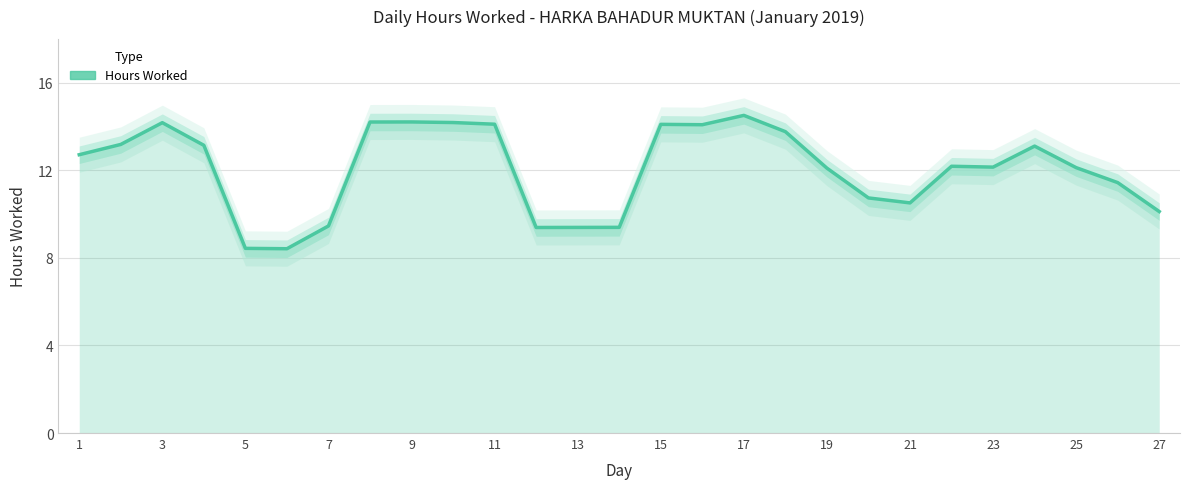

Which has a higher value, 17 or 23?

17